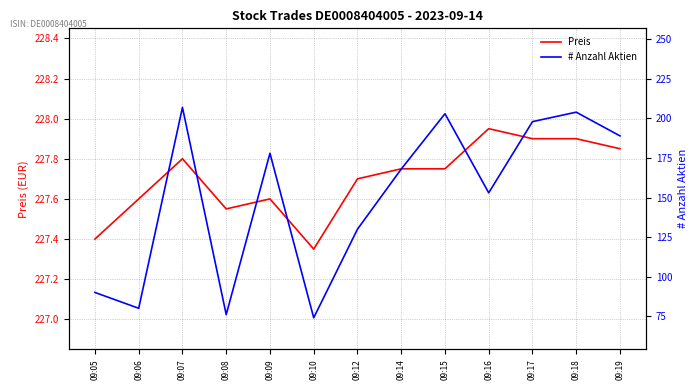

How many interior local valleys does the Preis series have?

2